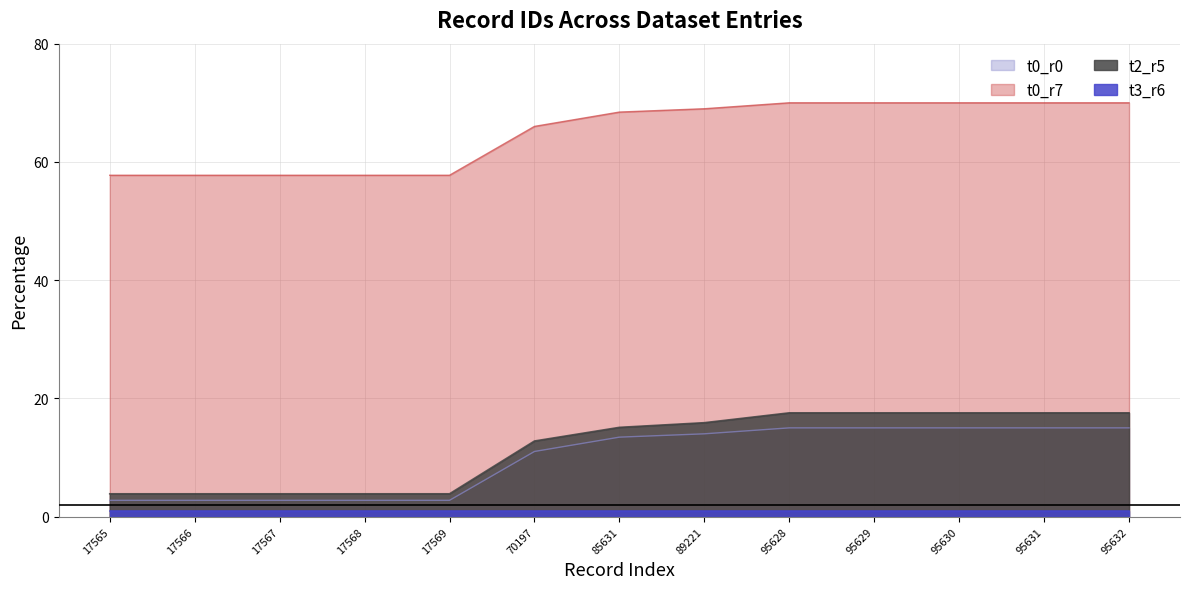

True or false: t2_r5 has a value of 23.8 at 95632.

False